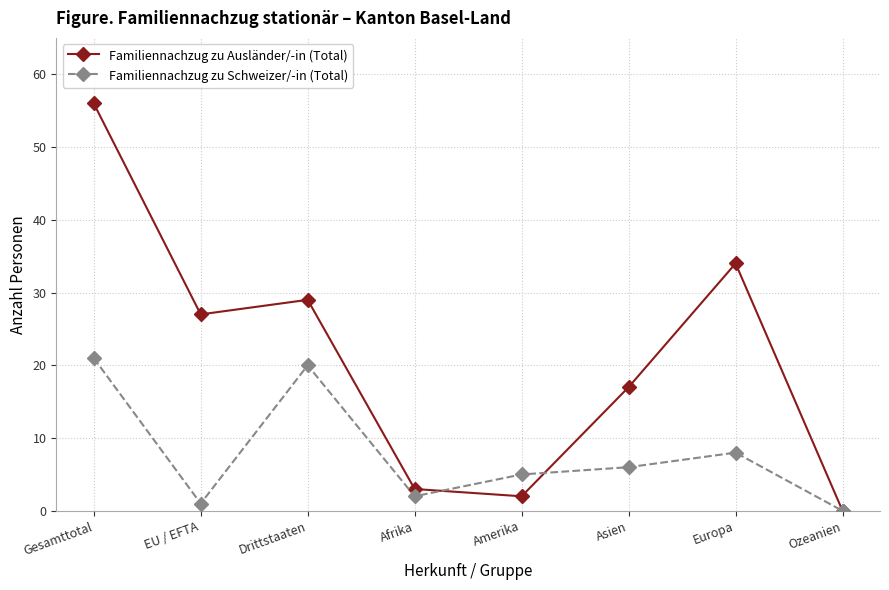

Reading left to right, what are all the values shown in this chart?

Familiennachzug zu Ausländer/-in (Total): Gesamttotal=56	EU / EFTA=27	Drittstaaten=29	Afrika=3	Amerika=2	Asien=17	Europa=34	Ozeanien=0
Familiennachzug zu Schweizer/-in (Total): Gesamttotal=21	EU / EFTA=1	Drittstaaten=20	Afrika=2	Amerika=5	Asien=6	Europa=8	Ozeanien=0